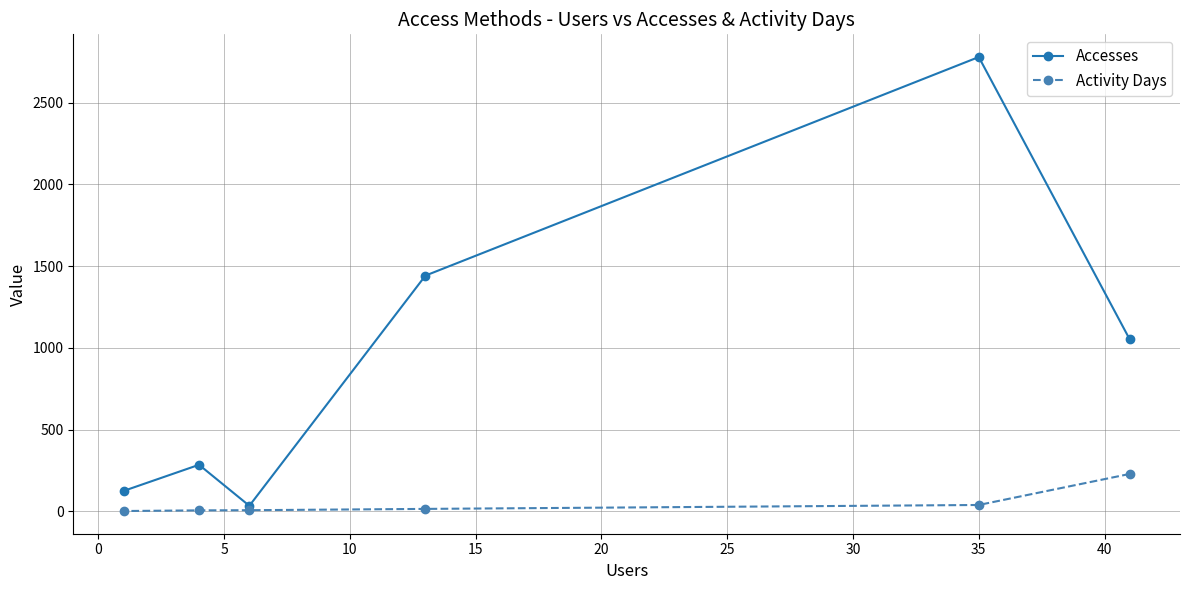

What is the value of the Accesses point at the 4th from the left?

1442